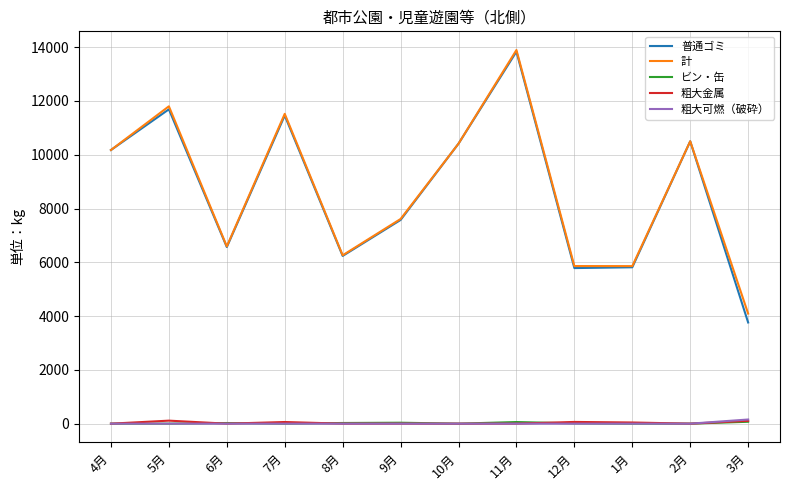

Does the chart display data point markers on the line(s)?

No